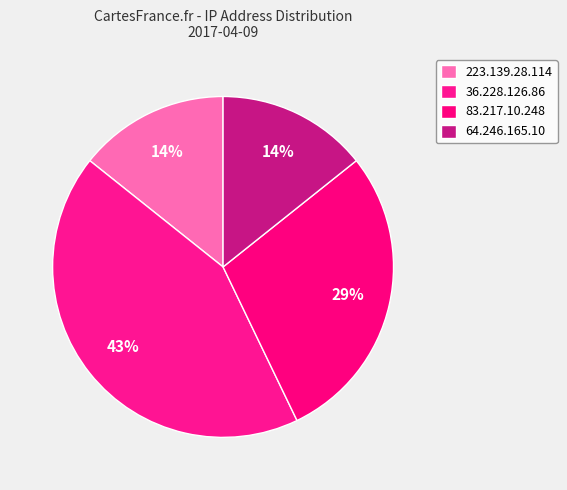

What is the smallest slice in the pie chart?

223.139.28.114